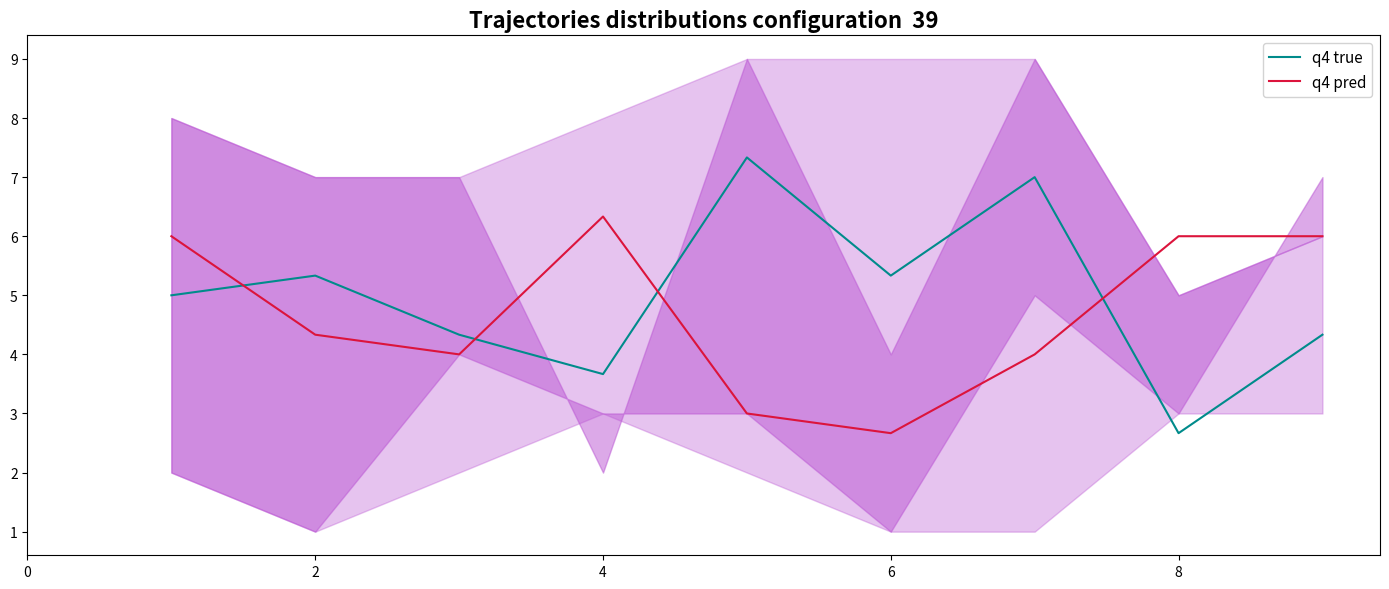

Count the number of data series in this chart.

2